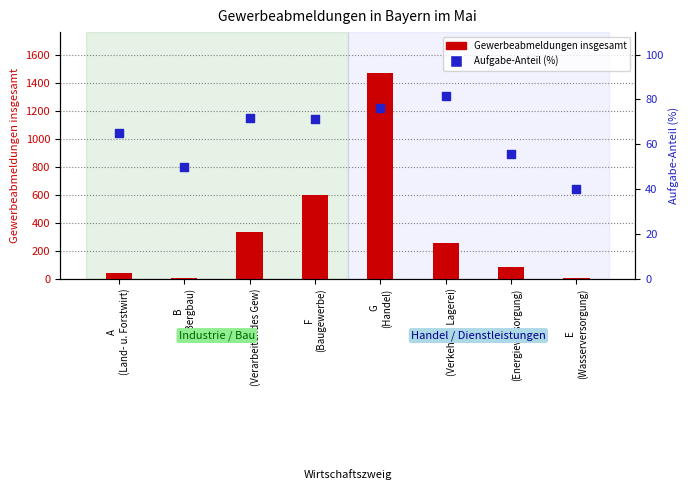

What are all the series names shown in the legend?

Gewerbeabmeldungen insgesamt, Aufgabe-Anteil (%)